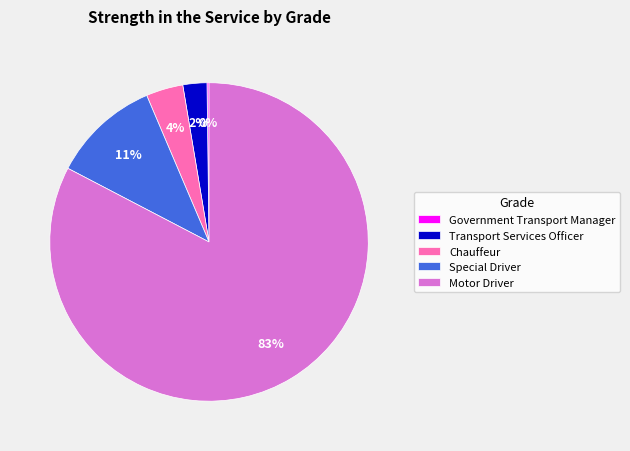

Which slice is the largest?

Motor Driver